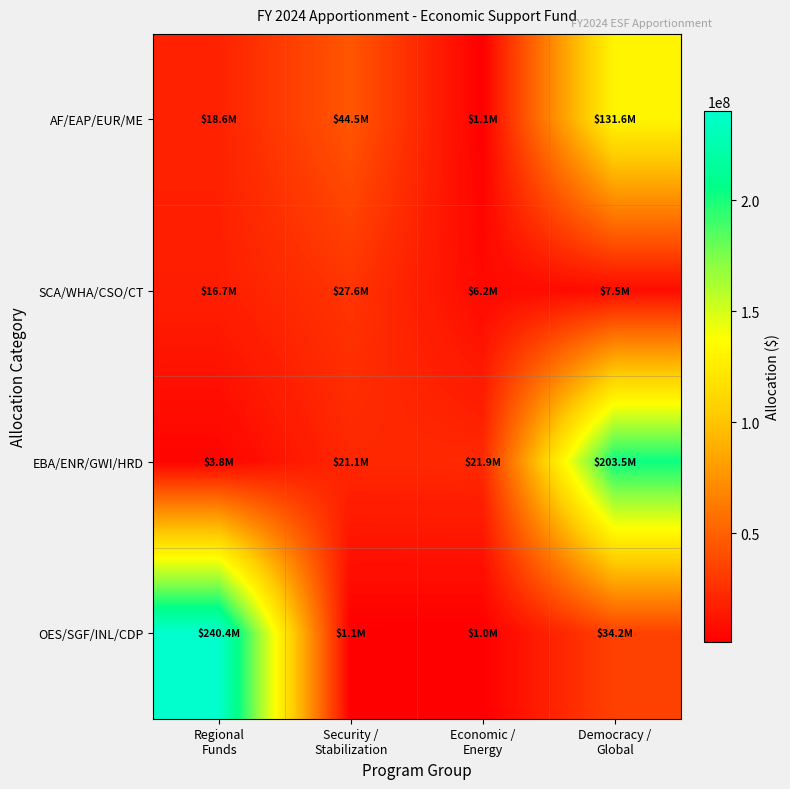

What is the difference between the highest and lowest values at Economic /
Energy?

20920000